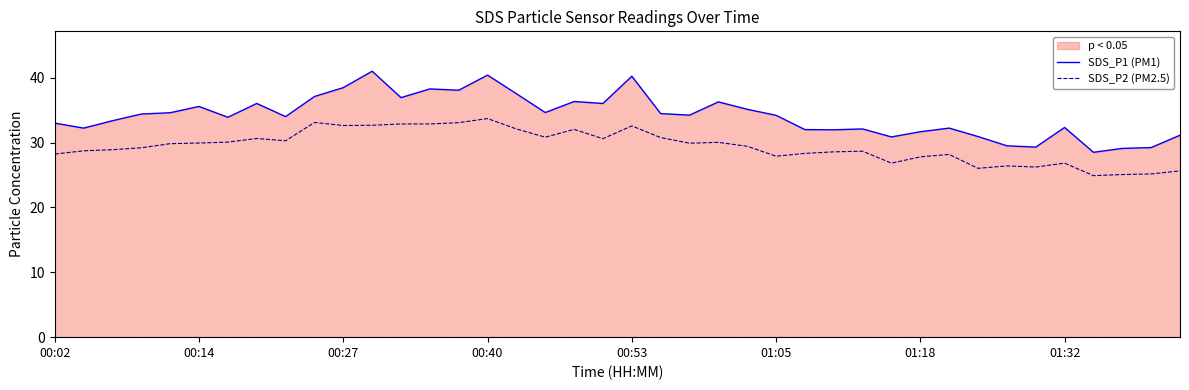

True or false: SDS_P2 (PM2.5) and SDS_P1 (PM1) cross at least once.

False